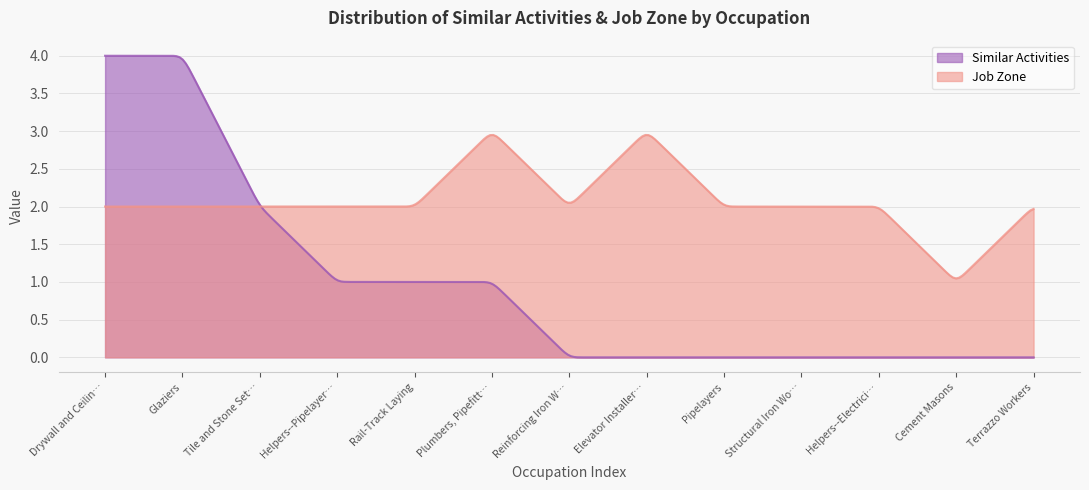

What is the difference between the Job Zone values at Cement Masons and Rail-Track Laying?

1